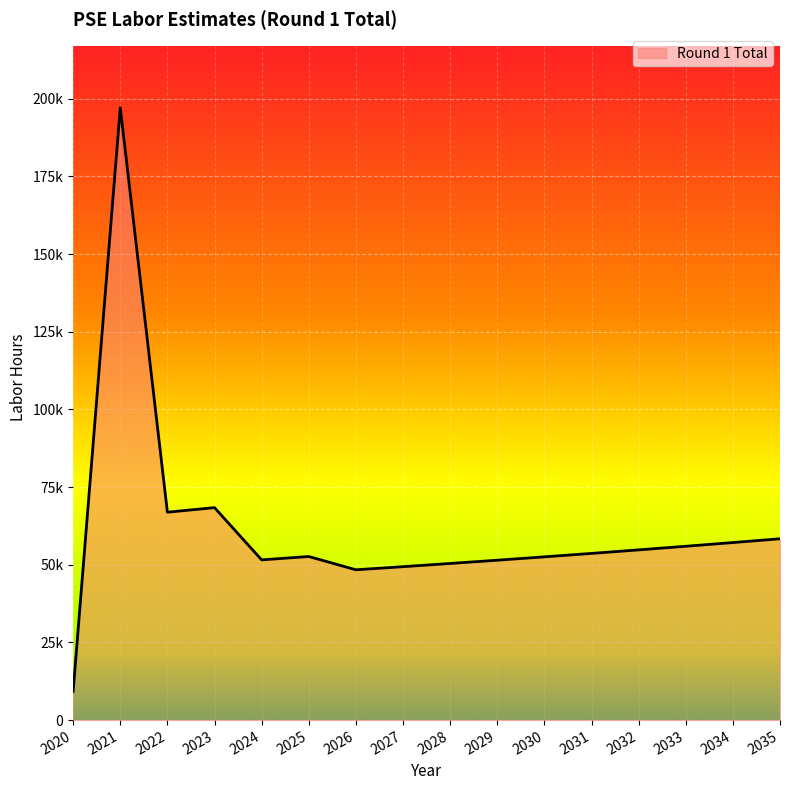

What is the value of the 15th point from the left?

57140.0